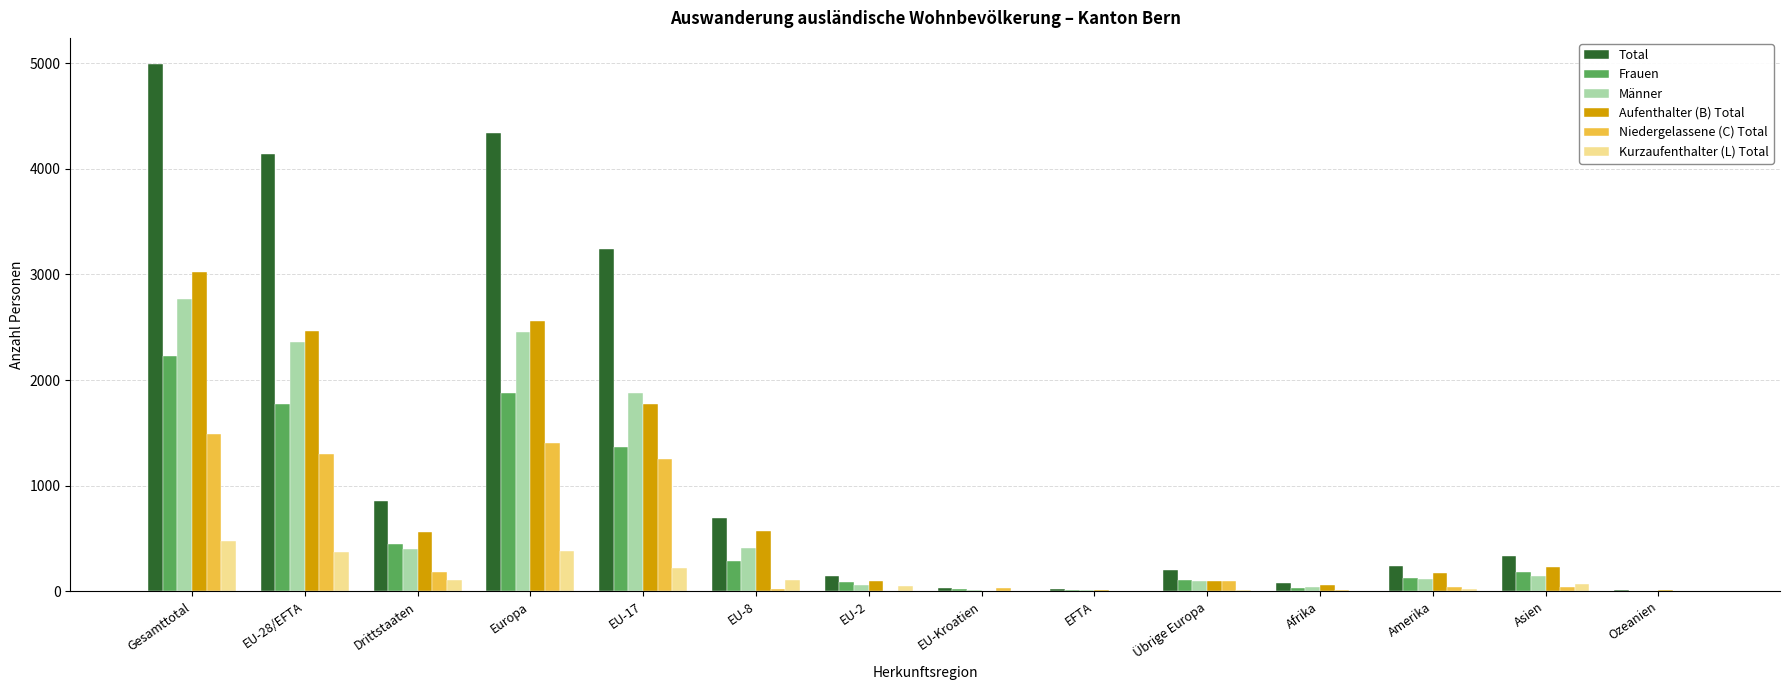

Read the Niedergelassene (C) Total value at Amerika.

36